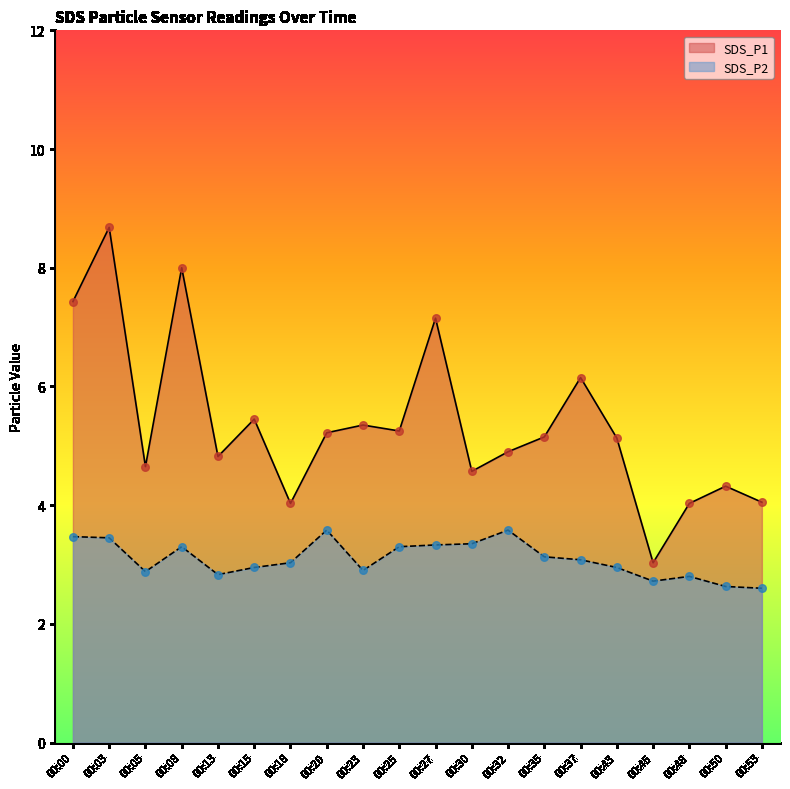

Which series has the largest Y range (max minus min)?

SDS_P1